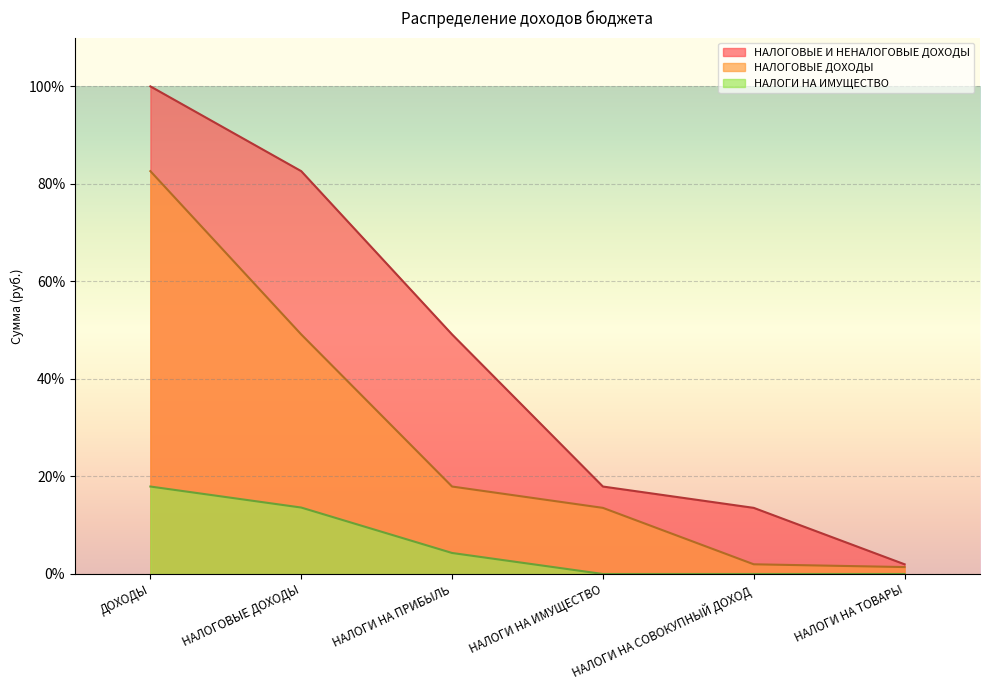

What is the difference between the second highest and second lowest values in the НАЛОГИ НА ИМУЩЕСТВО series?

13.6